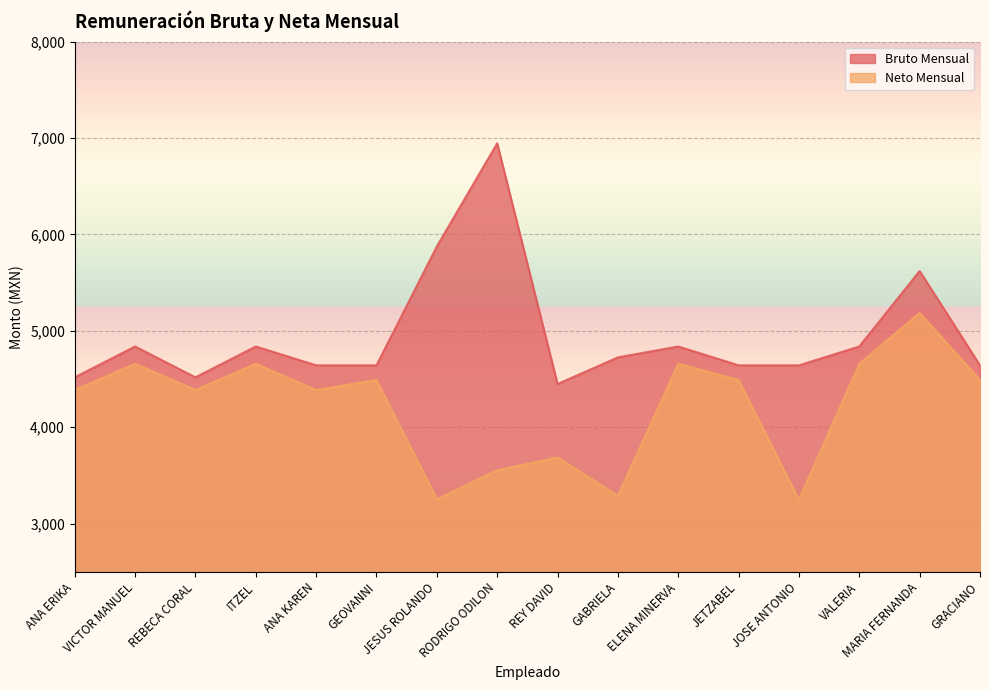

What position from the right is ANA ERIKA?

16